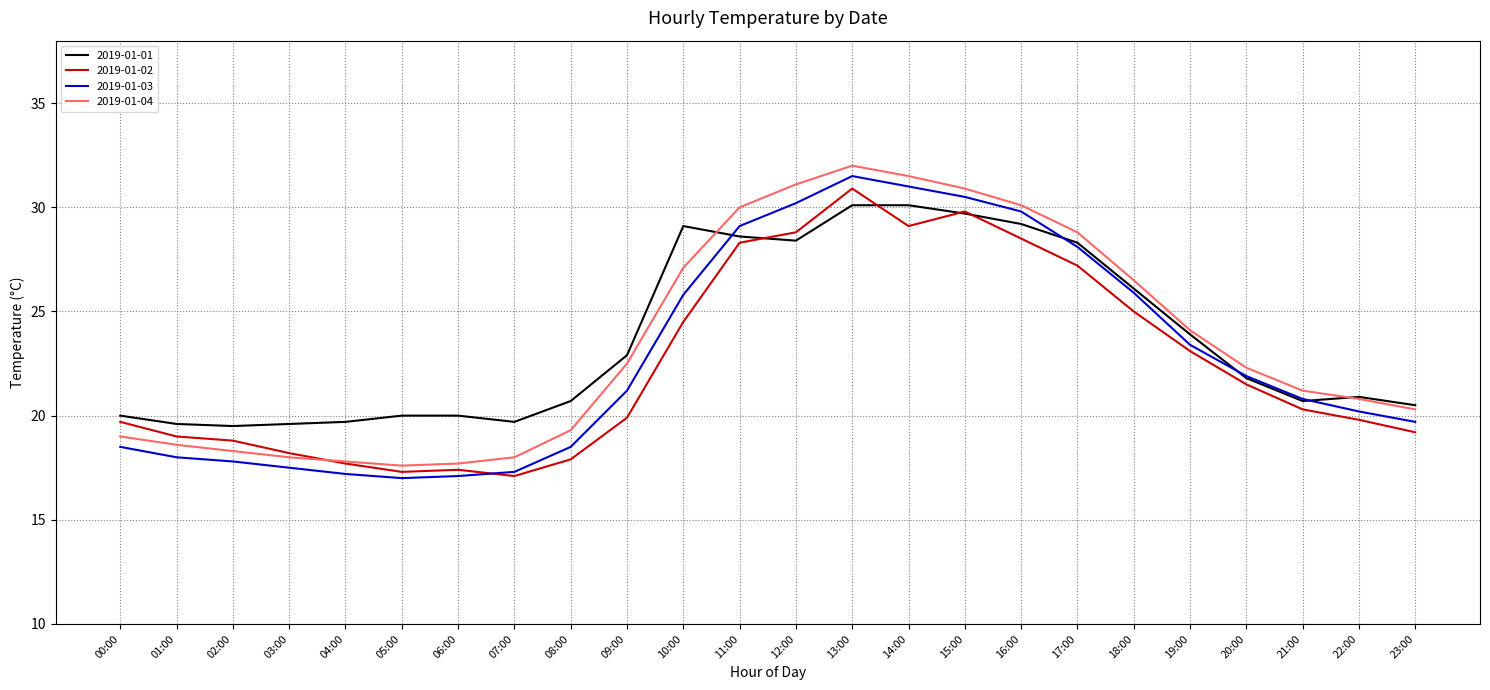

What position from the right is 00:00?

24